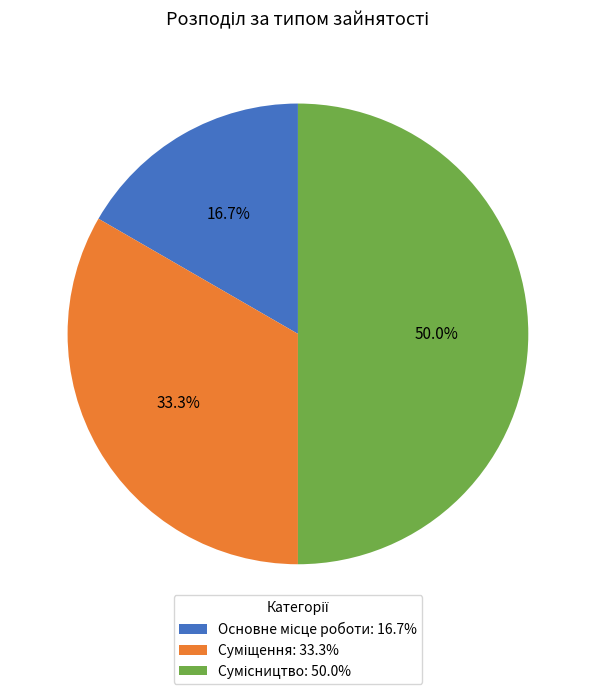

What percentage do Основне місце роботи and Сумісництво together represent?

66.7%